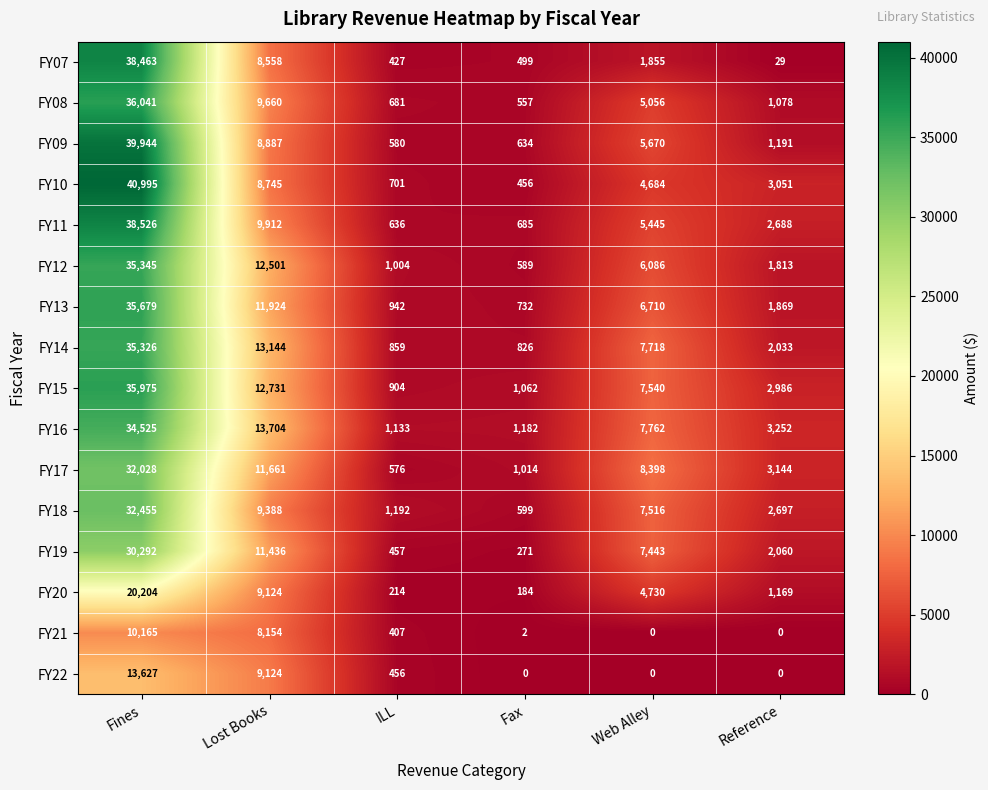

Which series changed the most between Fax and Reference?

FY10